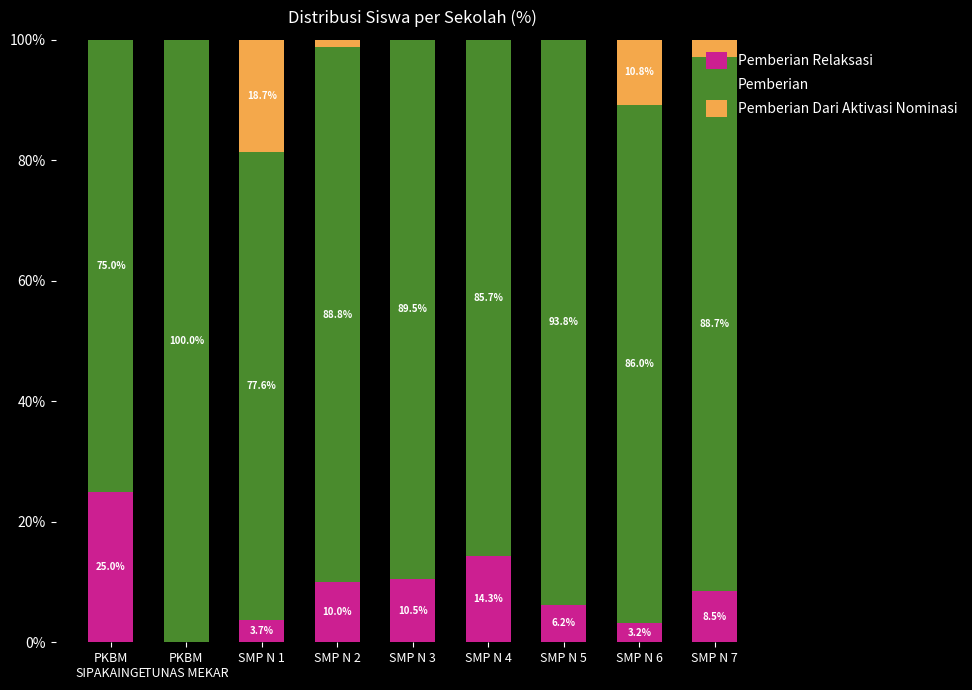

What is the total value across all series at SMP N 2?

100.0